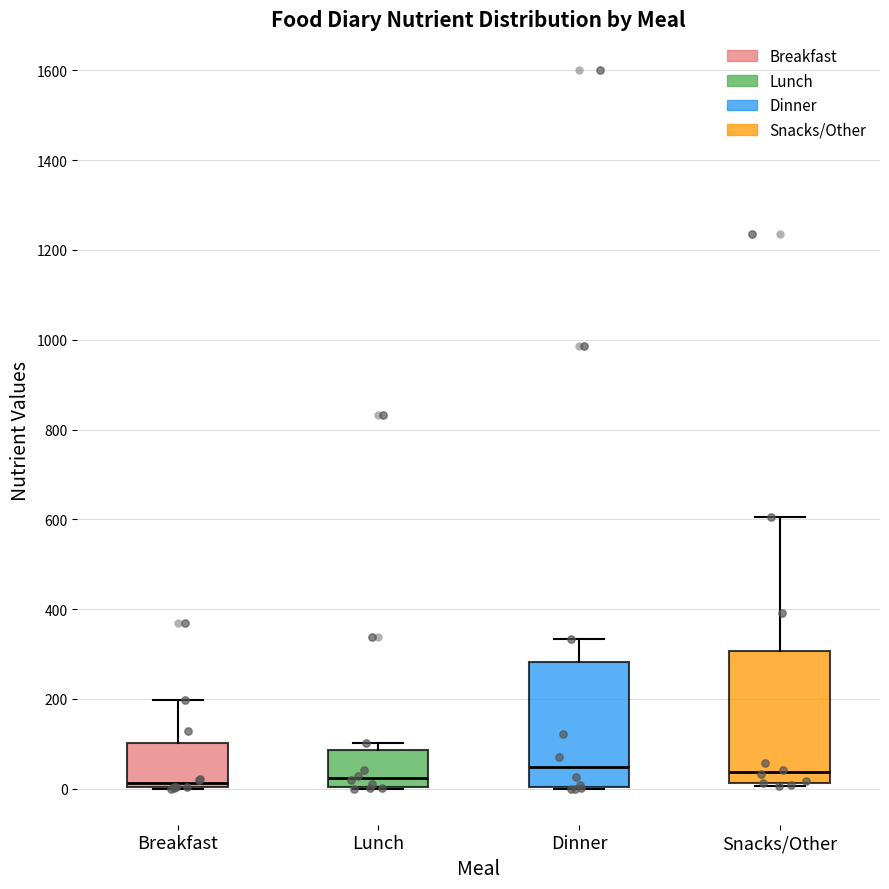

Reading left to right, transcribe this box plot: for each box, give where its median line is, the range the box spans, and where its two whiskers end, as read against the y-axis. The values are not printed on the chart, so give them approximately, as read against the axis.

Breakfast: median 20, box 0 to 100, whiskers 0 to 200
Lunch: median 20, box 0 to 80, whiskers 0 to 100
Dinner: median 40, box 0 to 280, whiskers 0 to 340
Snacks/Other: median 40, box 20 to 300, whiskers 0 to 600